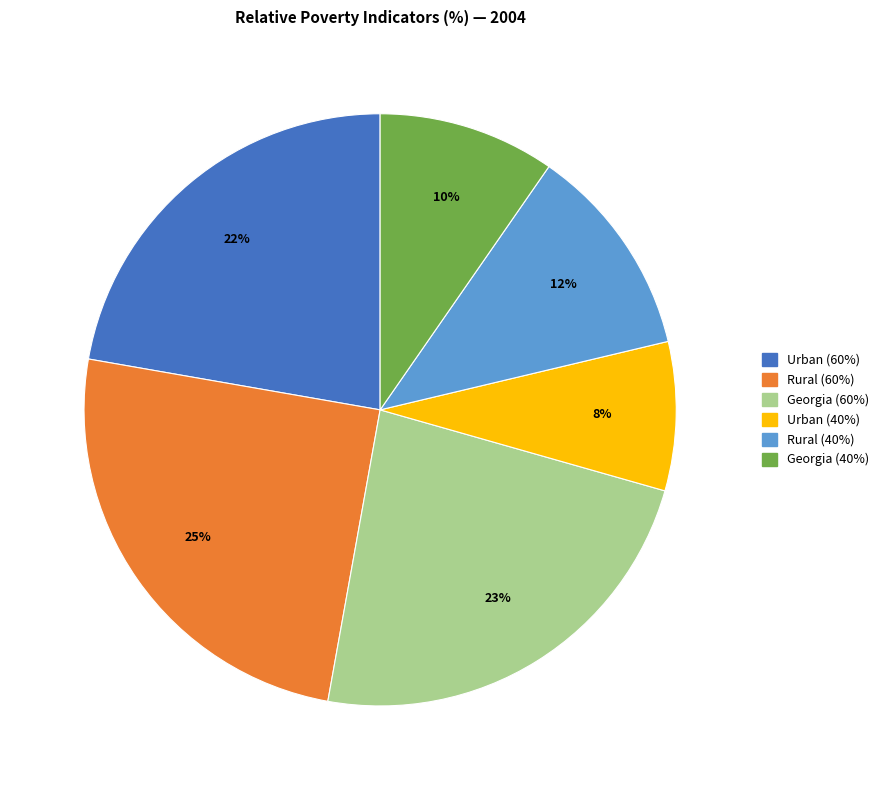

The Rural (60%) slice represents 25% of the pie. True or false?

True